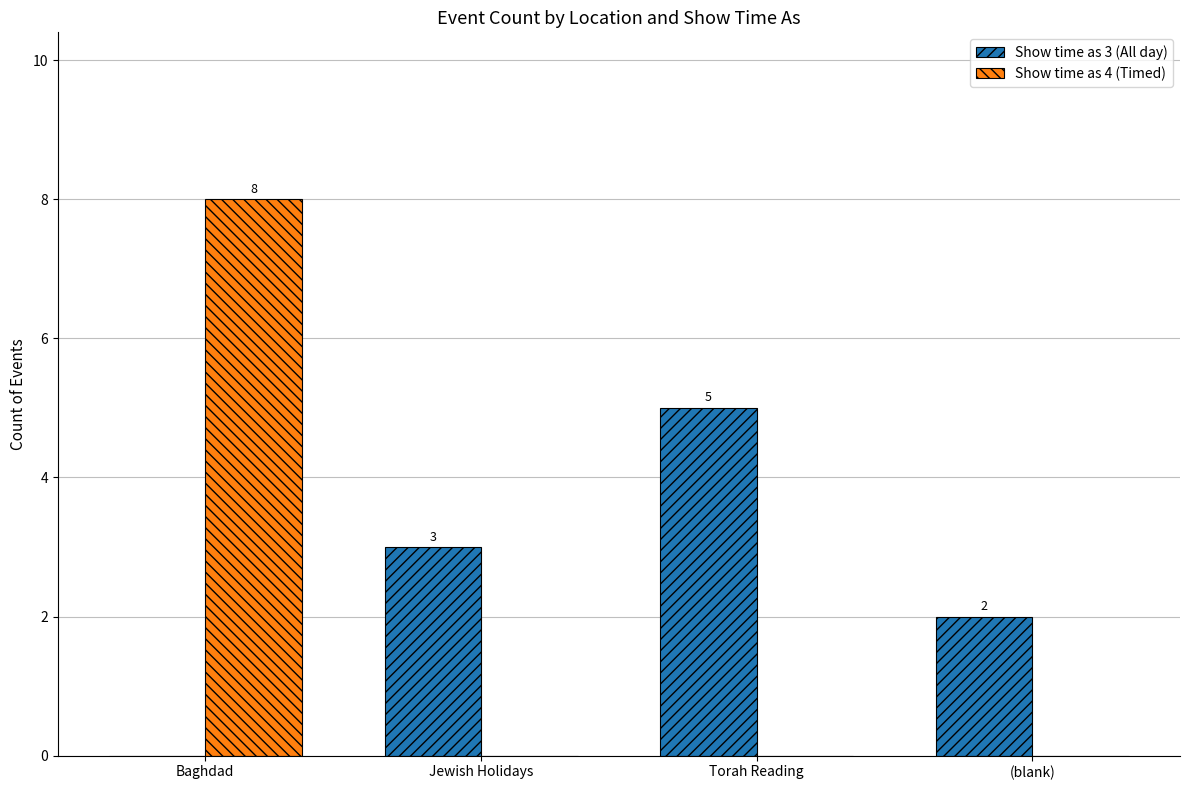

Reading left to right, extract all data points from this chart.

Show time as 3 (All day): Baghdad=0	Jewish Holidays=3	Torah Reading=5	(blank)=2
Show time as 4 (Timed): Baghdad=8	Jewish Holidays=0	Torah Reading=0	(blank)=0